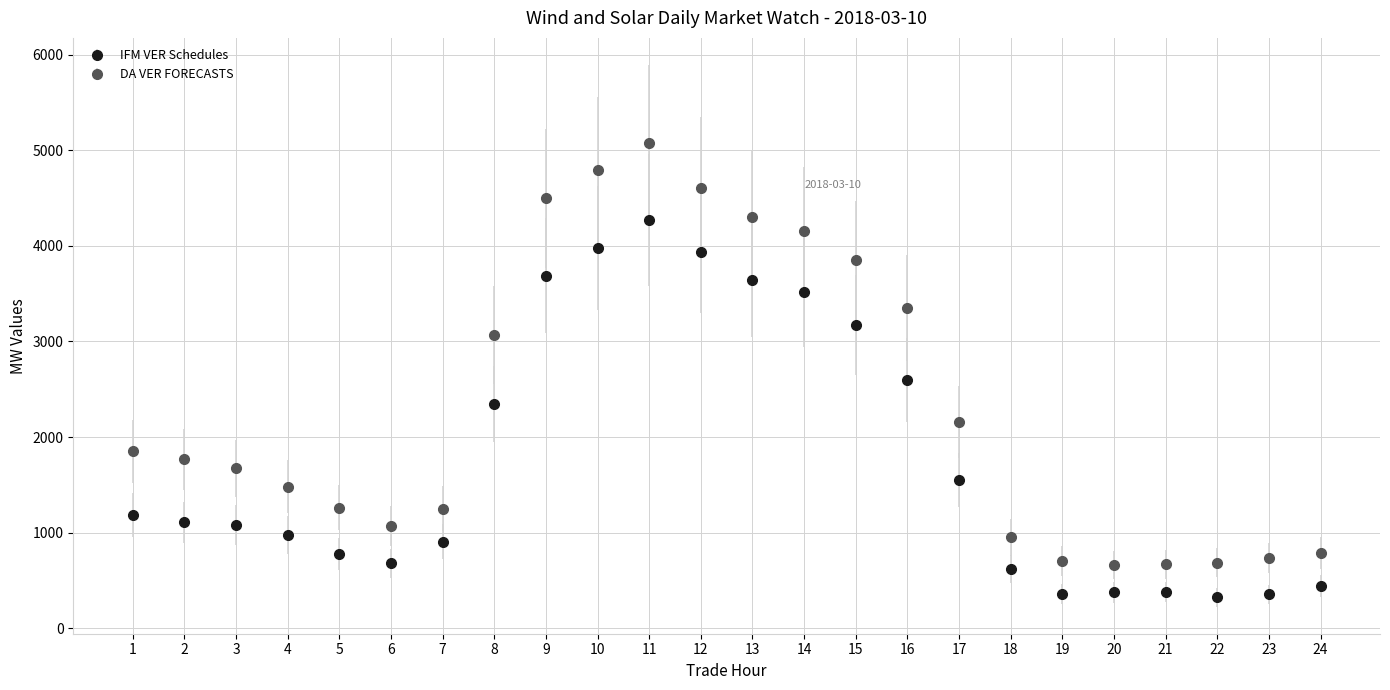

What are all the series names shown in the legend?

IFM VER Schedules, DA VER FORECASTS